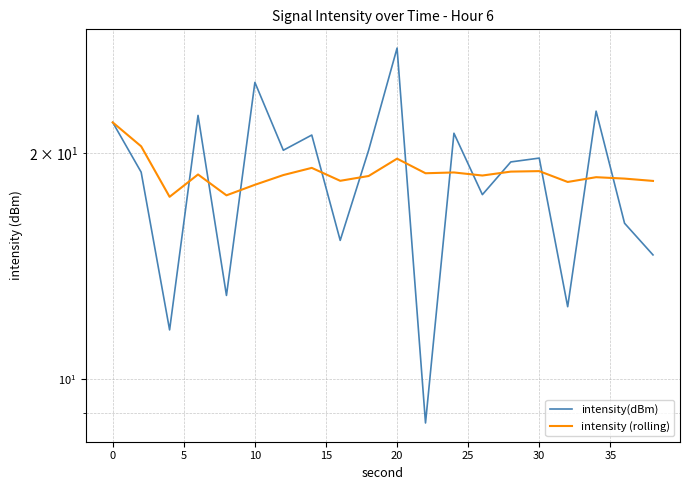

What is the approximate value of intensity(dBm) at 35?

15.3